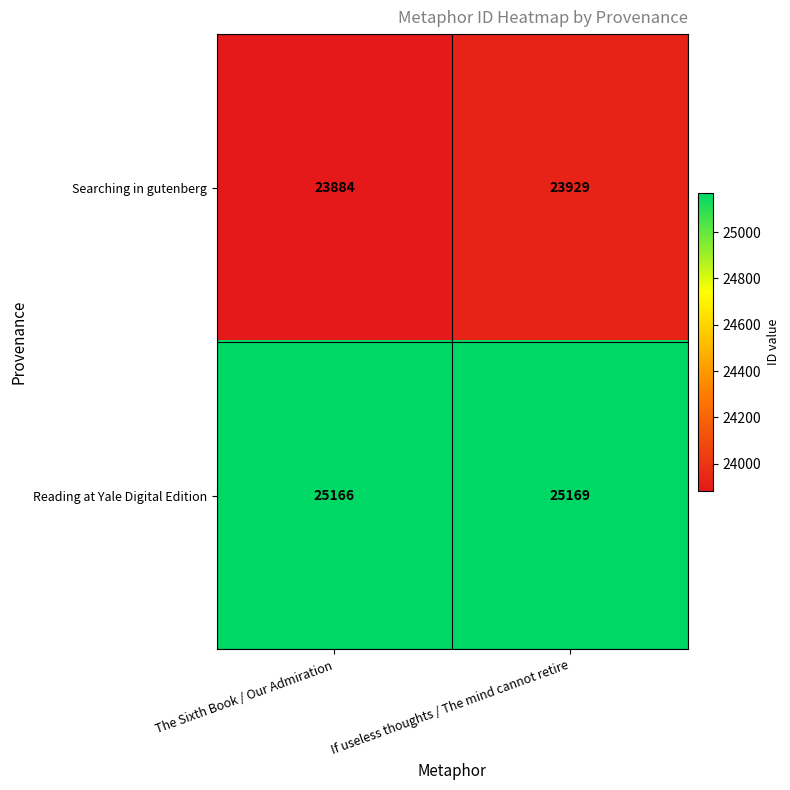

Is it true that Searching in gutenberg equals 6880 at The Sixth Book / Our Admiration?

False